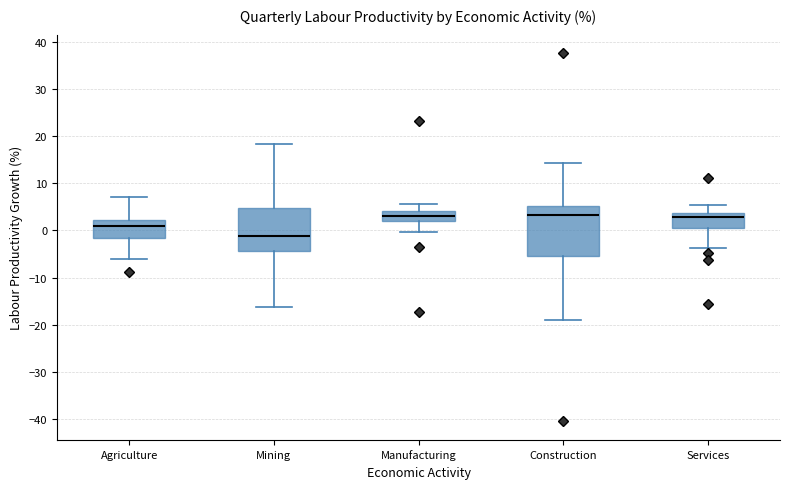

Reading left to right, transcribe this box plot: for each box, give where its median line is, the range the box spans, and where its two whiskers end, as read against the y-axis. The values are not printed on the chart, so give them approximately, as read against the axis.

Agriculture: median 1, box -2 to 2, whiskers -6 to 7
Mining: median -1, box -4 to 5, whiskers -16 to 18
Manufacturing: median 3, box 2 to 4, whiskers 0 to 6
Construction: median 3, box -5 to 5, whiskers -19 to 14
Services: median 3, box 1 to 4, whiskers -4 to 5